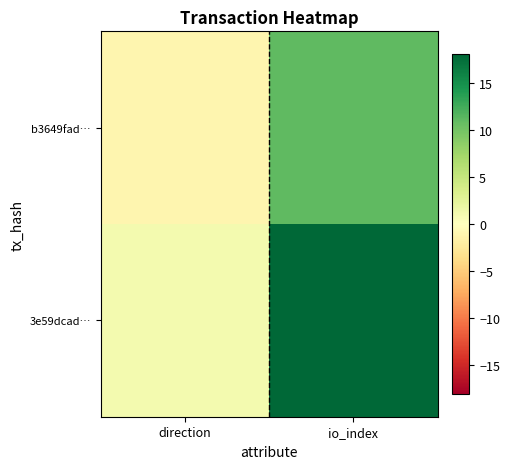

What is the smallest value displayed?

-1